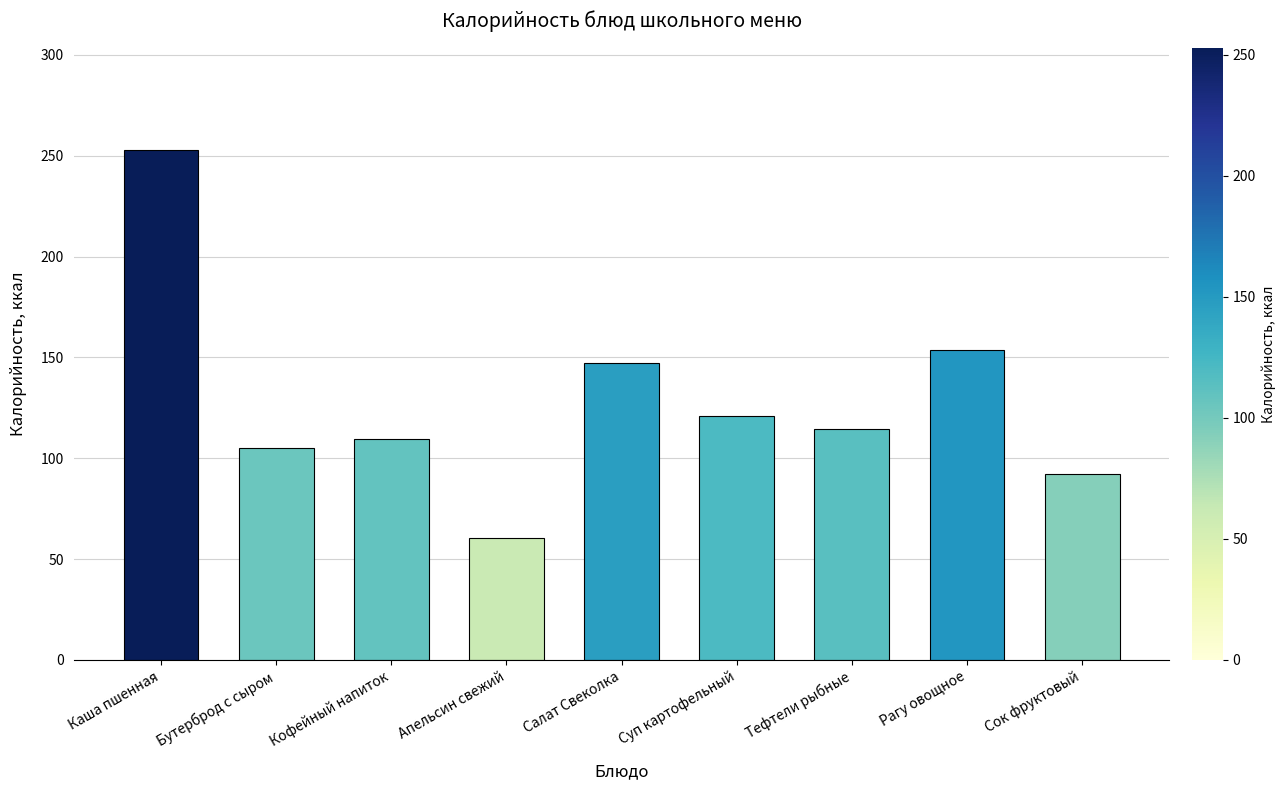

What is the ratio of the value at Кофейный напиток to the value at Суп картофельный?

0.9